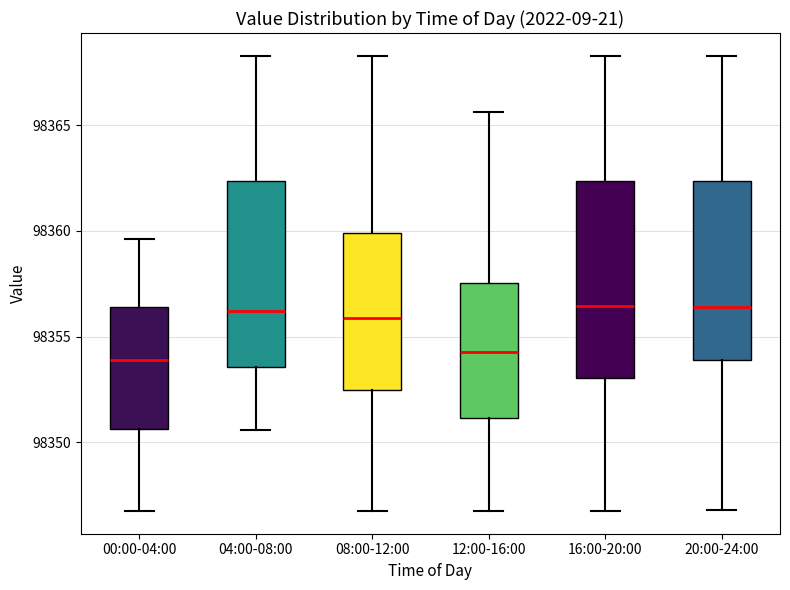

Reading left to right, read every box against the y-axis: the position of its median line, the range the box covers, and the ends of its whiskers. The values are not printed on the chart, so give them approximately, as read against the axis.

00:00-04:00: median 98354.0, box 98350.5 to 98356.5, whiskers 98347.0 to 98359.5
04:00-08:00: median 98356.0, box 98353.5 to 98362.5, whiskers 98350.5 to 98368.5
08:00-12:00: median 98356.0, box 98352.5 to 98360.0, whiskers 98347.0 to 98368.5
12:00-16:00: median 98354.5, box 98351.0 to 98357.5, whiskers 98347.0 to 98365.5
16:00-20:00: median 98356.5, box 98353.0 to 98362.5, whiskers 98347.0 to 98368.5
20:00-24:00: median 98356.5, box 98354.0 to 98362.5, whiskers 98347.0 to 98368.5